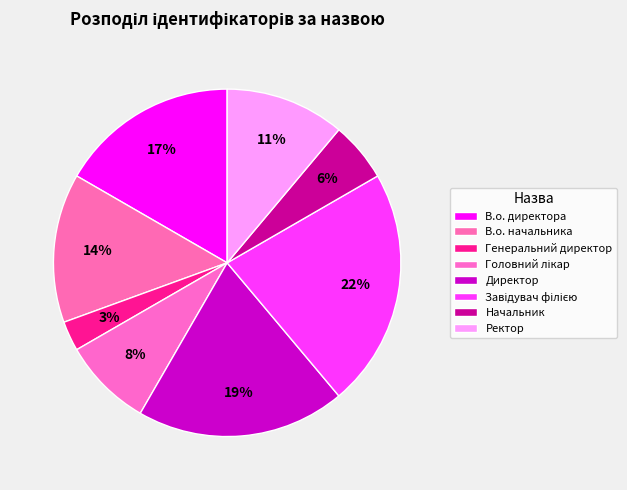

What is the largest slice in the pie chart?

Завідувач філією